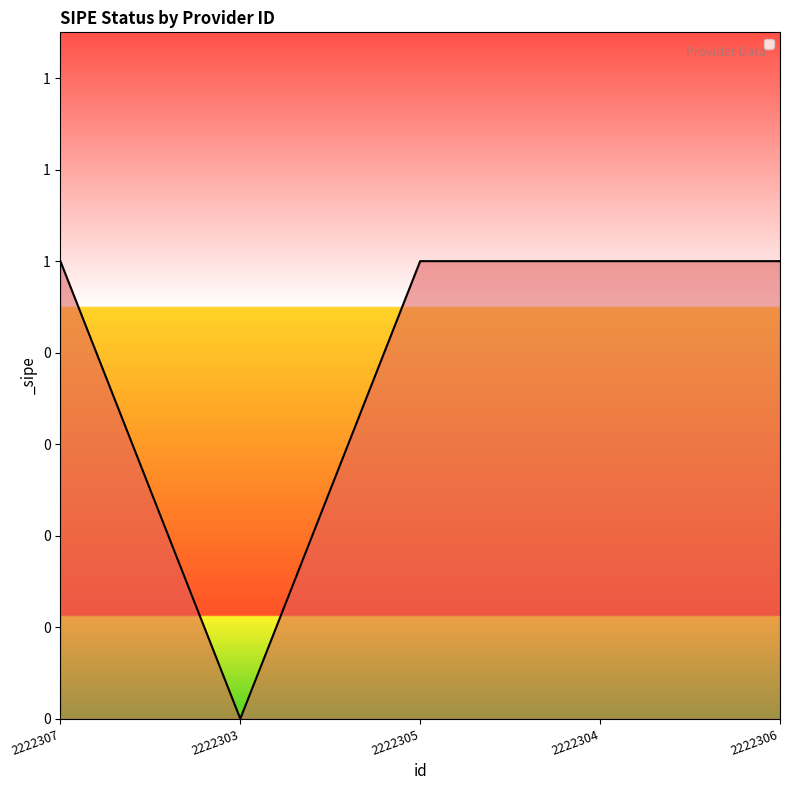

Is this an area chart (filled region under the line)?

Yes